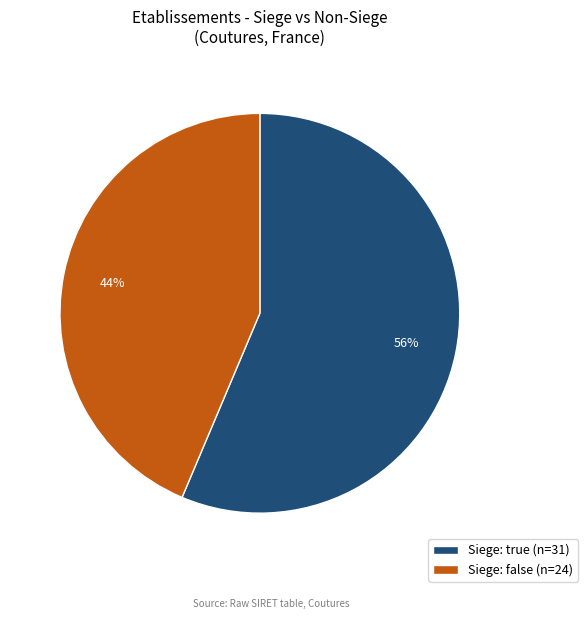

Rank the categories by value from highest to lowest.

Siege: true (n=31), Siege: false (n=24)